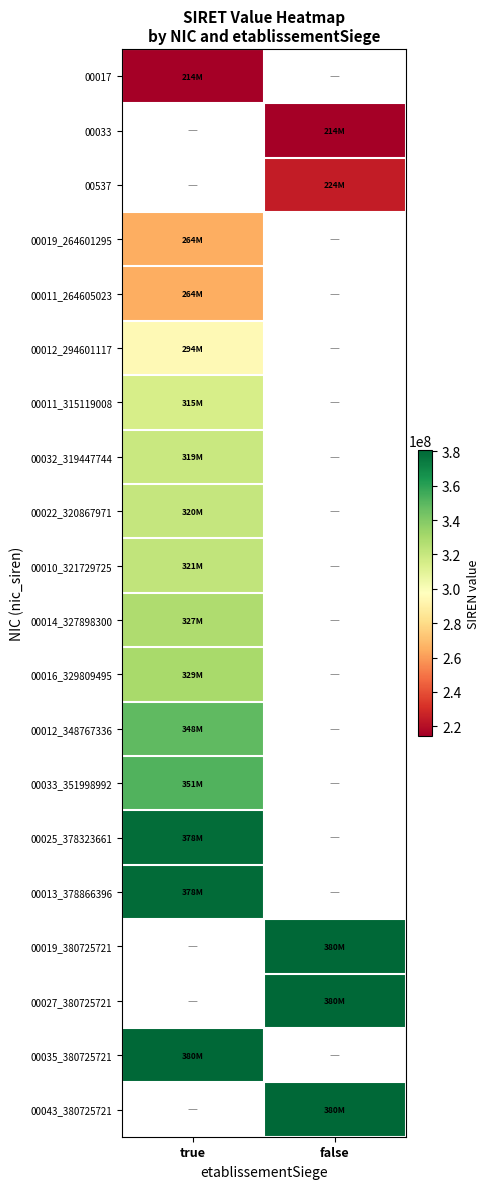

At which label is 00017 closest to 214600082?

true